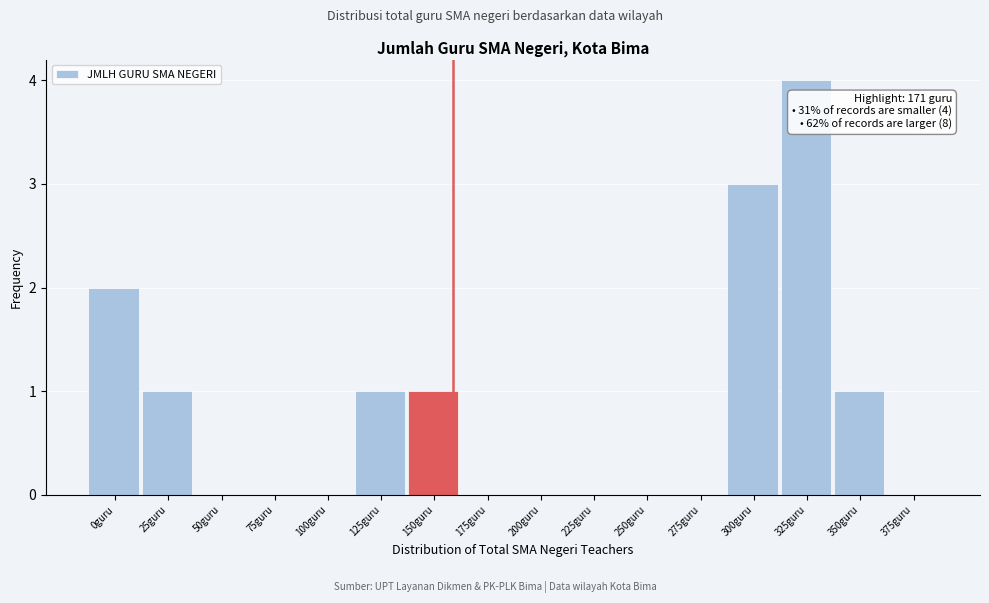

Reading left to right, what are all the values shown in this chart?

0guru=2	25guru=1	50guru=0	75guru=0	100guru=0	125guru=1	150guru=1	175guru=0	200guru=0	225guru=0	250guru=0	275guru=0	300guru=3	325guru=4	350guru=1	375guru=0